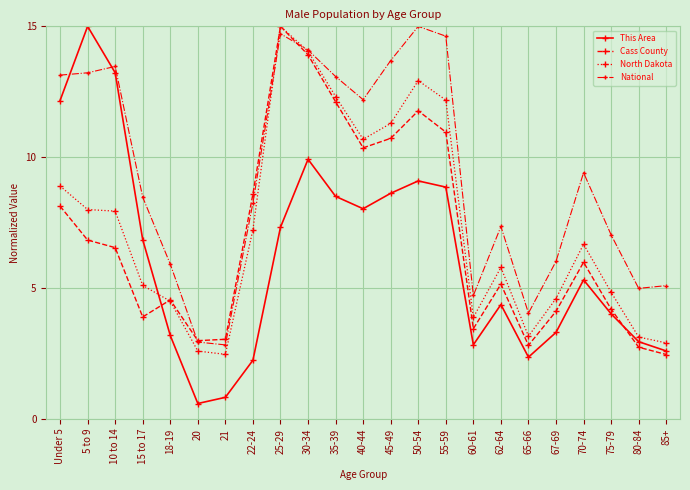

The value of North Dakota at 5 to 9 is 11.7. True or false?

False